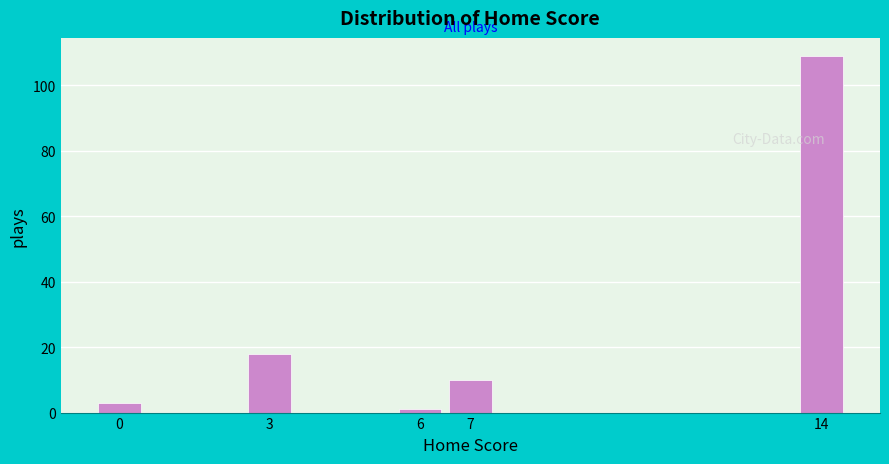

How tall is the bar that spans 6.5 to 7.5 on the x-axis? The values are not printed on the chart, so give them approximately, as read against the axis.

10